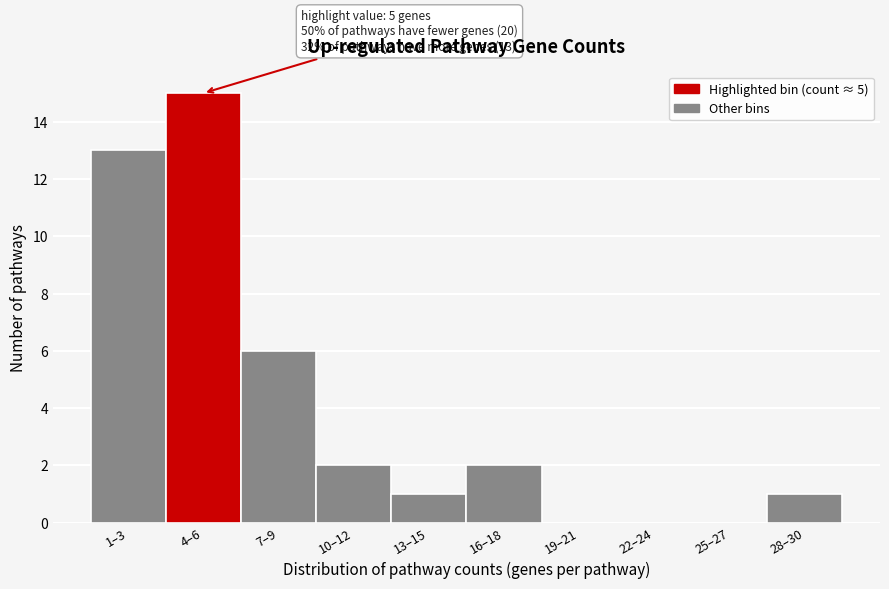

Reading left to right, what are all the values shown in this chart?

1–3=13	4–6=15	7–9=6	10–12=2	13–15=1	16–18=2	19–21=0	22–24=0	25–27=0	28–30=1